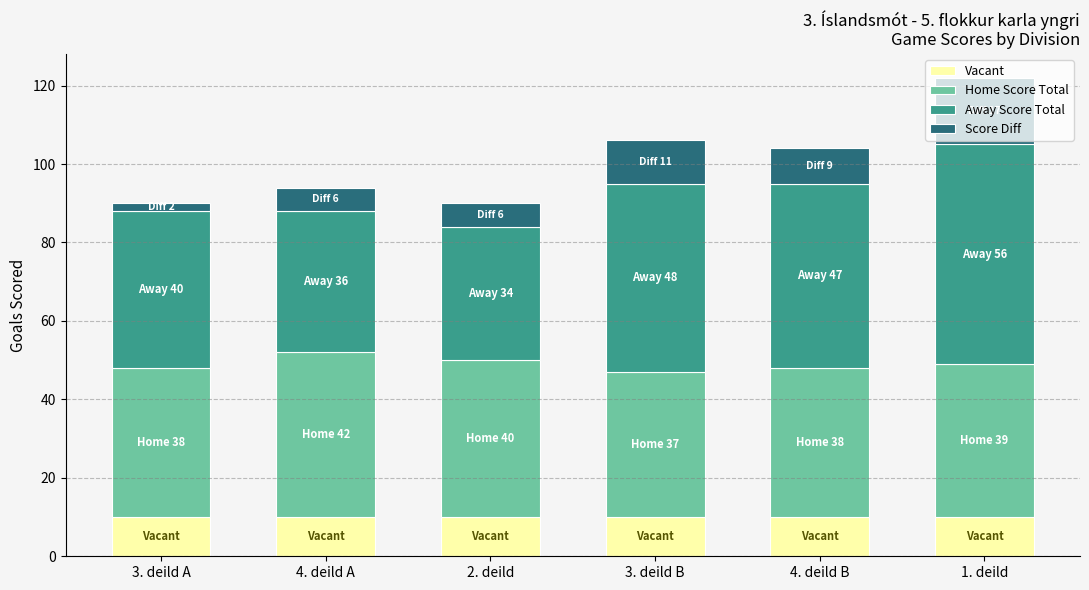

At which category is the sum across all series the highest?

1. deild